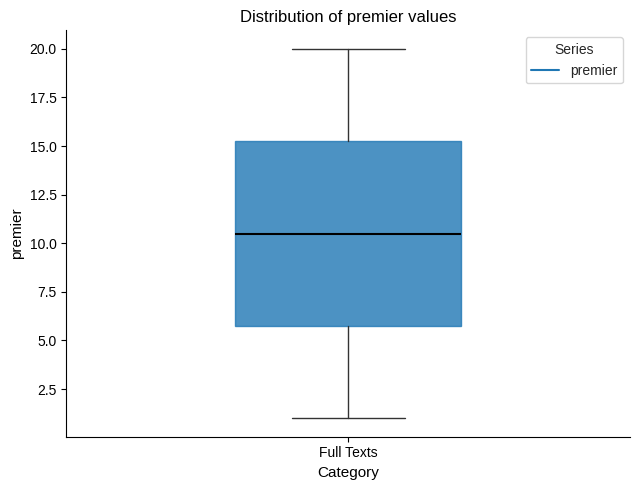

Where does the median line of the box for Full Texts sit on the y-axis? The values are not printed on the chart, so give them approximately, as read against the axis.

10.5